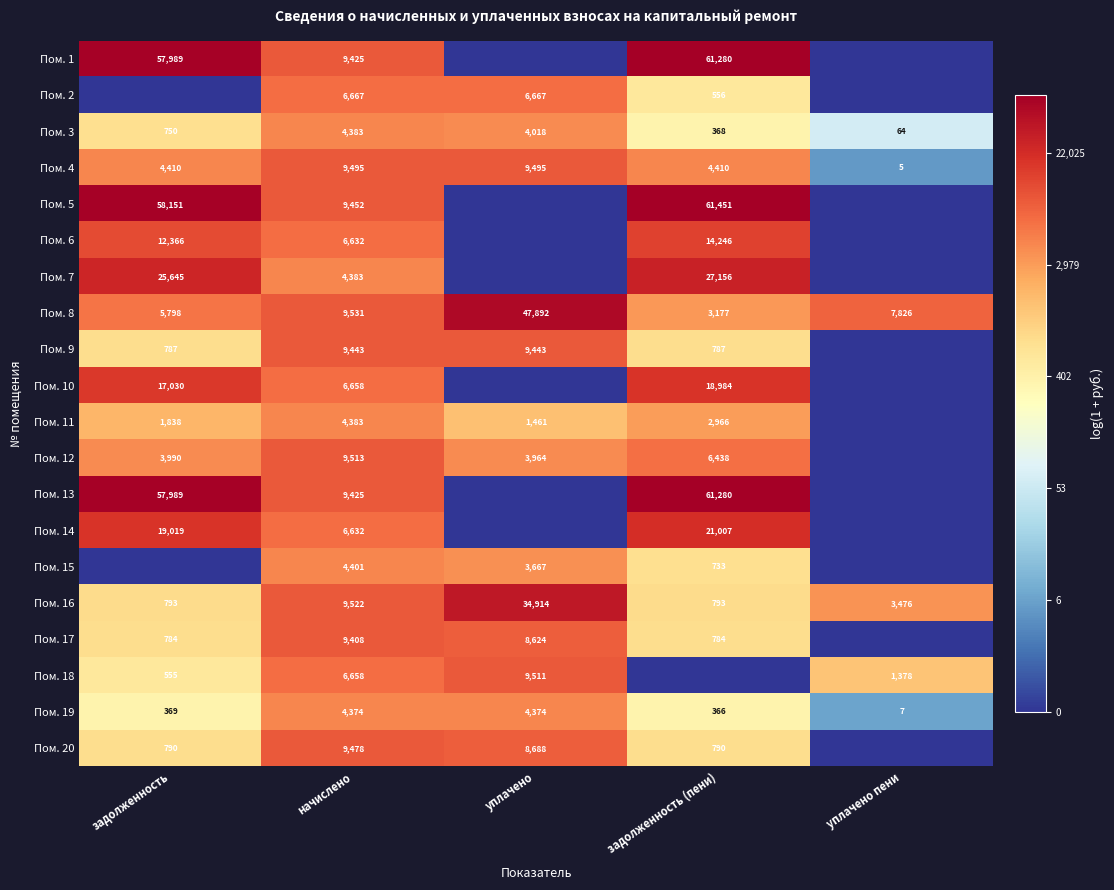

Is it true that Пом. 11 equals 1461 at уплачено?

True